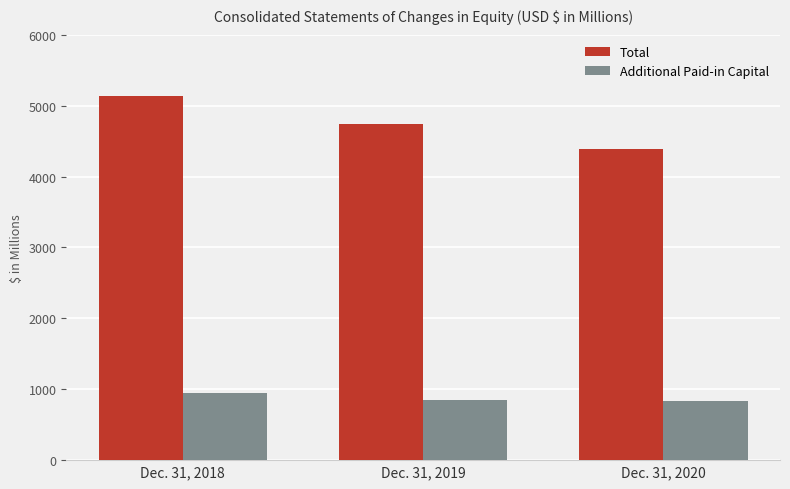

What is the smallest value displayed?

830.9